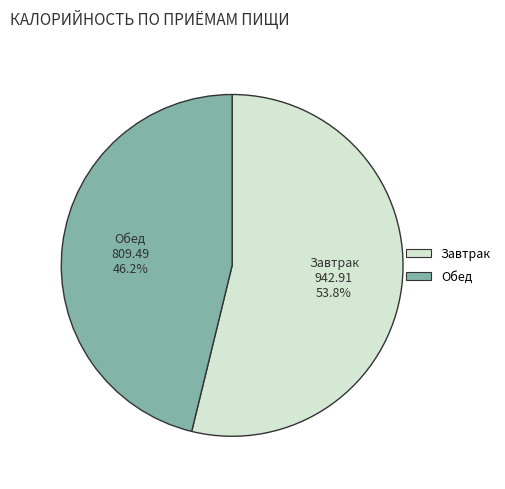

To the nearest percent, what portion does Завтрак represent?

54%